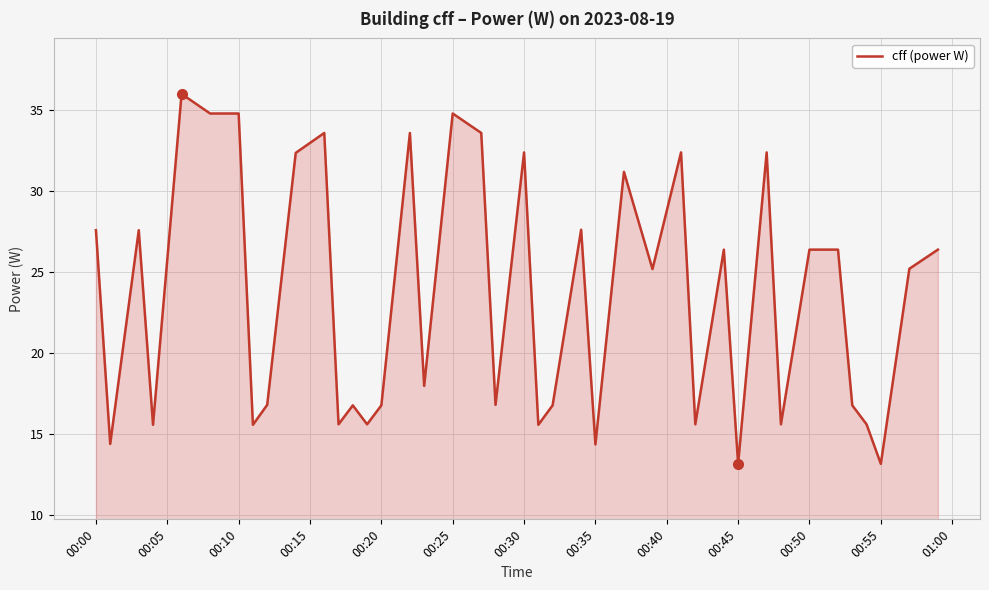

What is the maximum value shown in the chart?

36.0